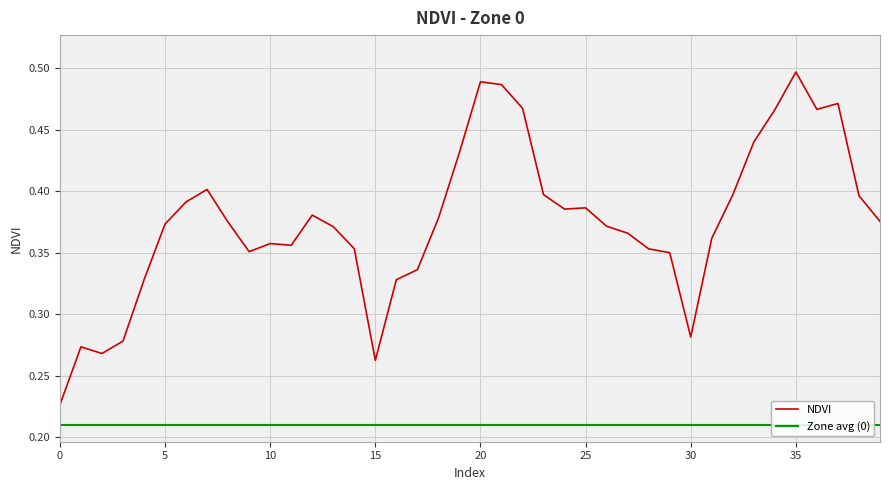

What is the smallest value displayed?

0.2